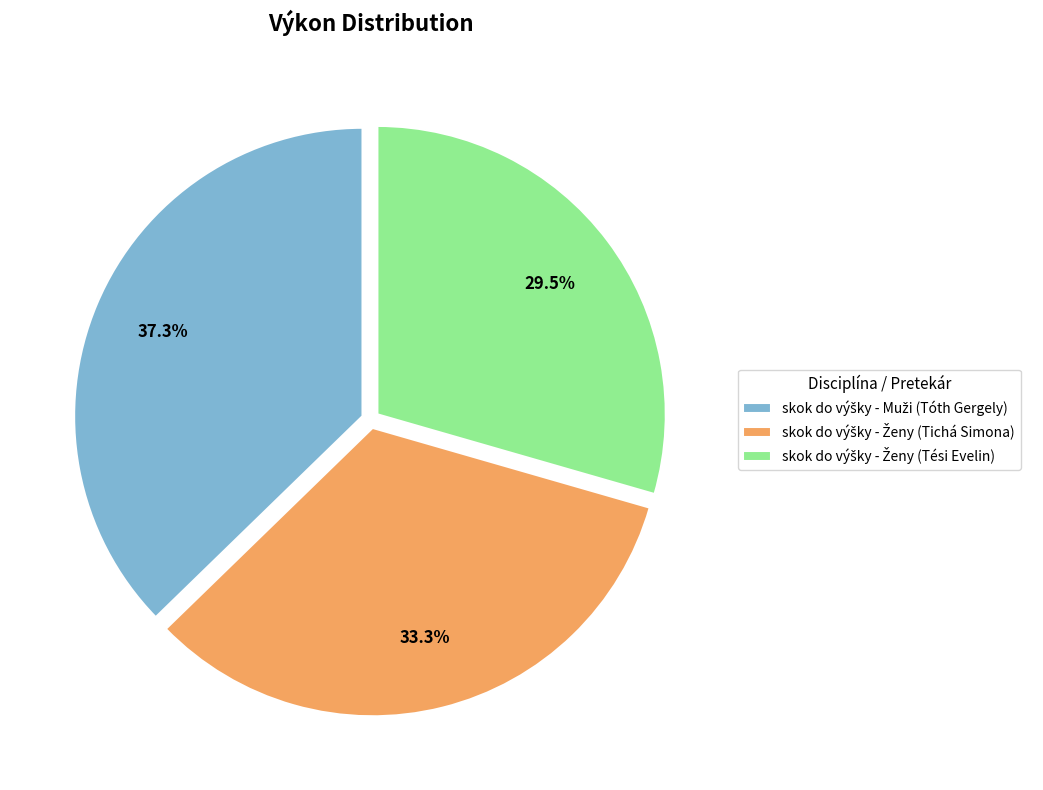

Does any single category account for the majority?

No